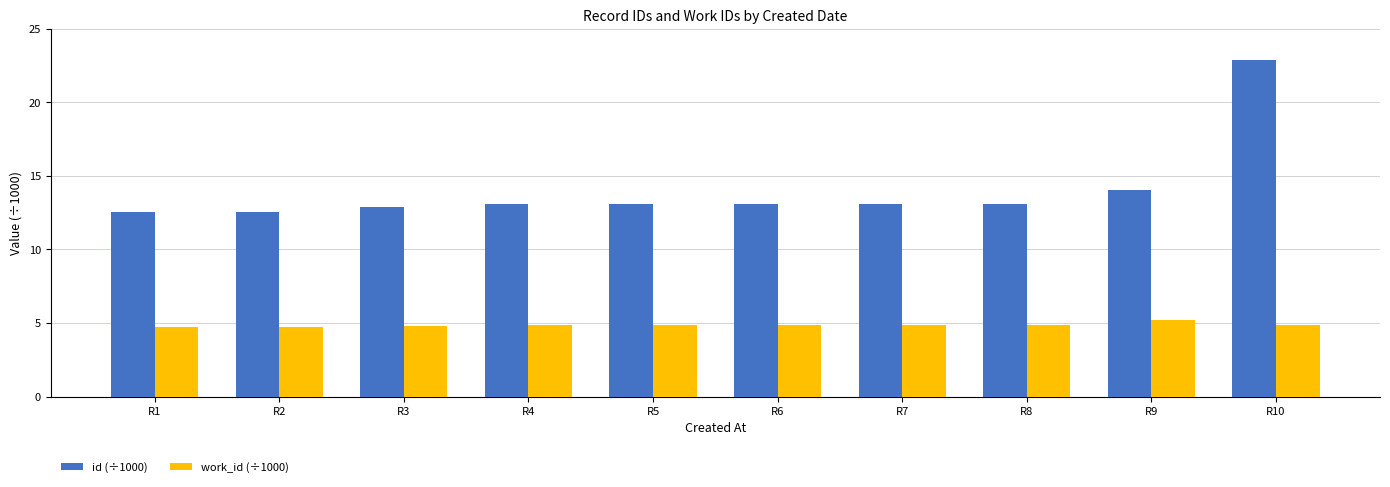

What is the approximate value of id (÷1000) at R6?

13.1